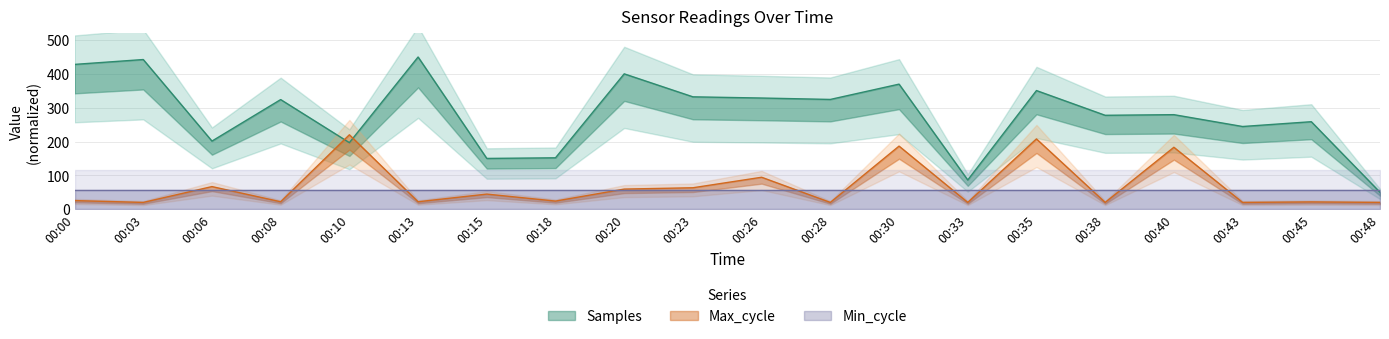

True or false: Samples and Max_cycle intersect in this chart.

True